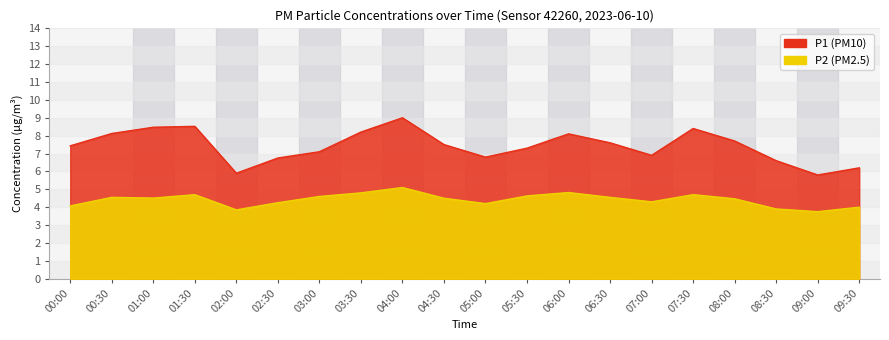

What is the lowest value of the P1 series?

5.9